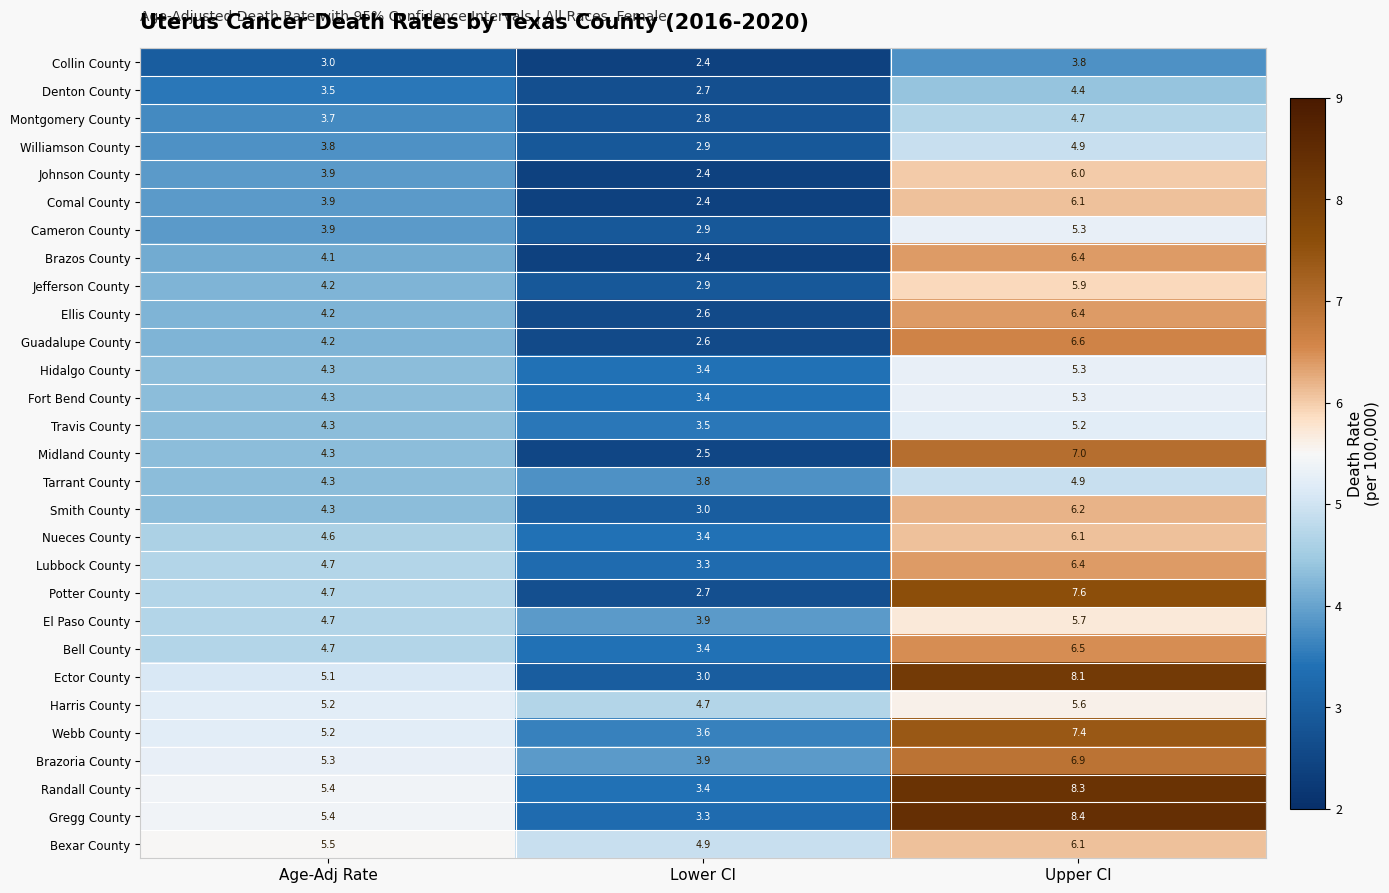

At which label does Gregg County first exceed 5?

Age-Adj Rate